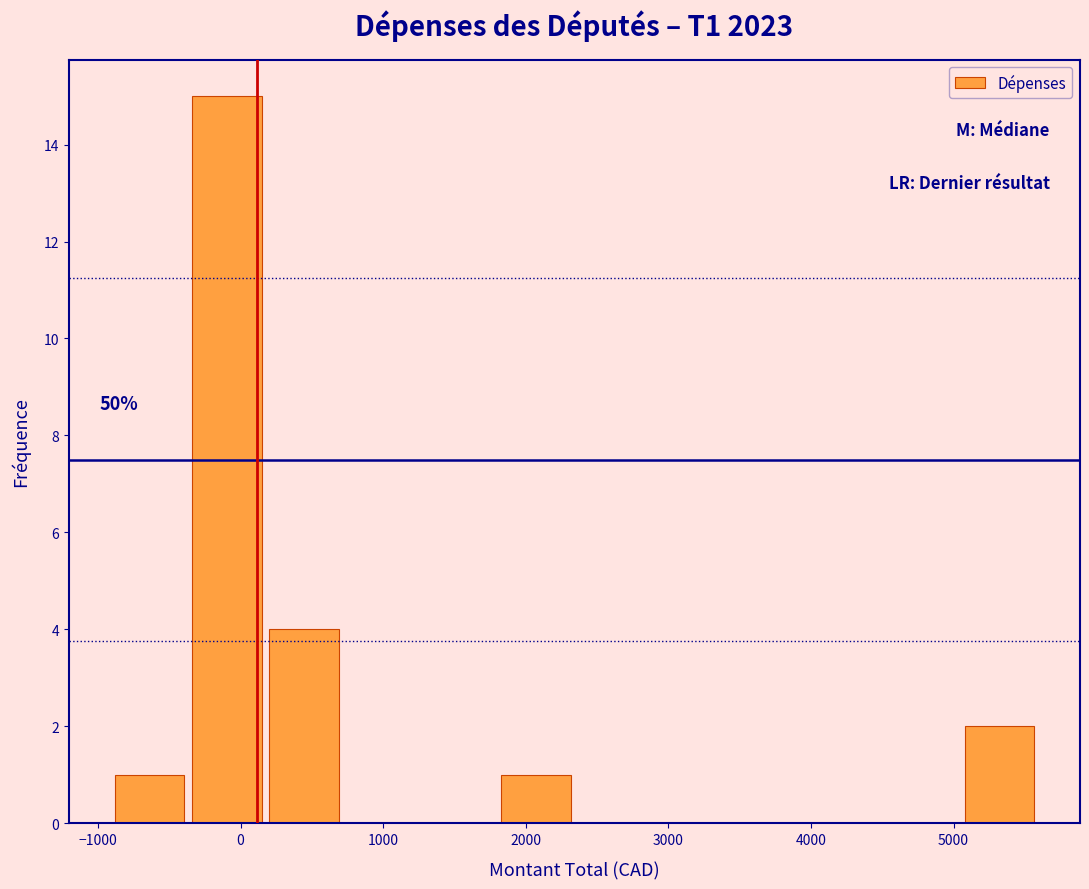

Which range on the x-axis has the tallest bar?

-400 to 200